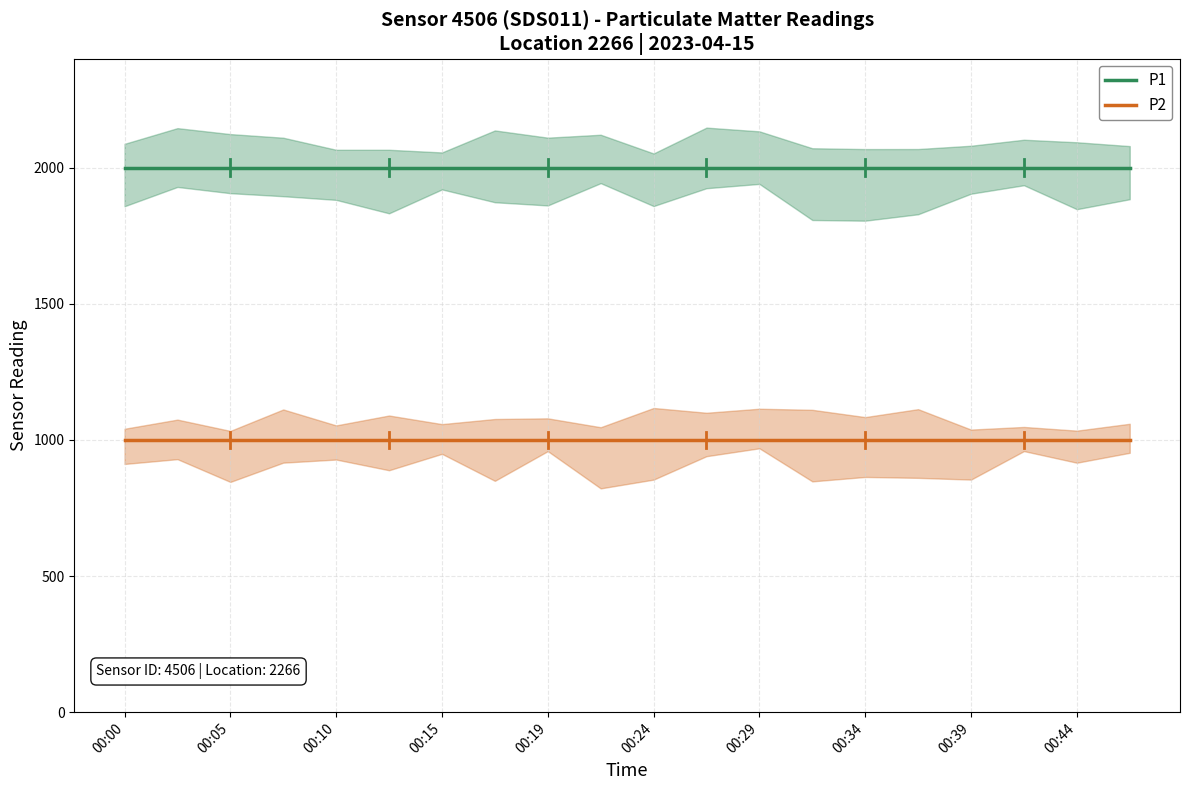

What is the sum of the P2 values at 00:10 and 00:39?

1999.8